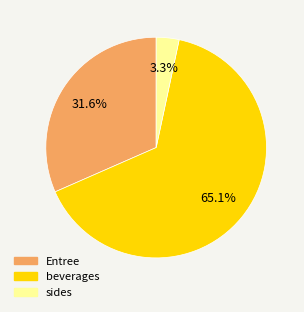

Does any single category account for the majority?

Yes